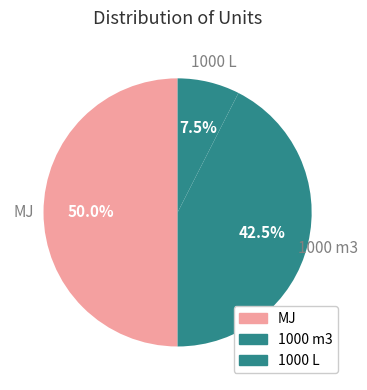

The MJ slice represents 60% of the pie. True or false?

False